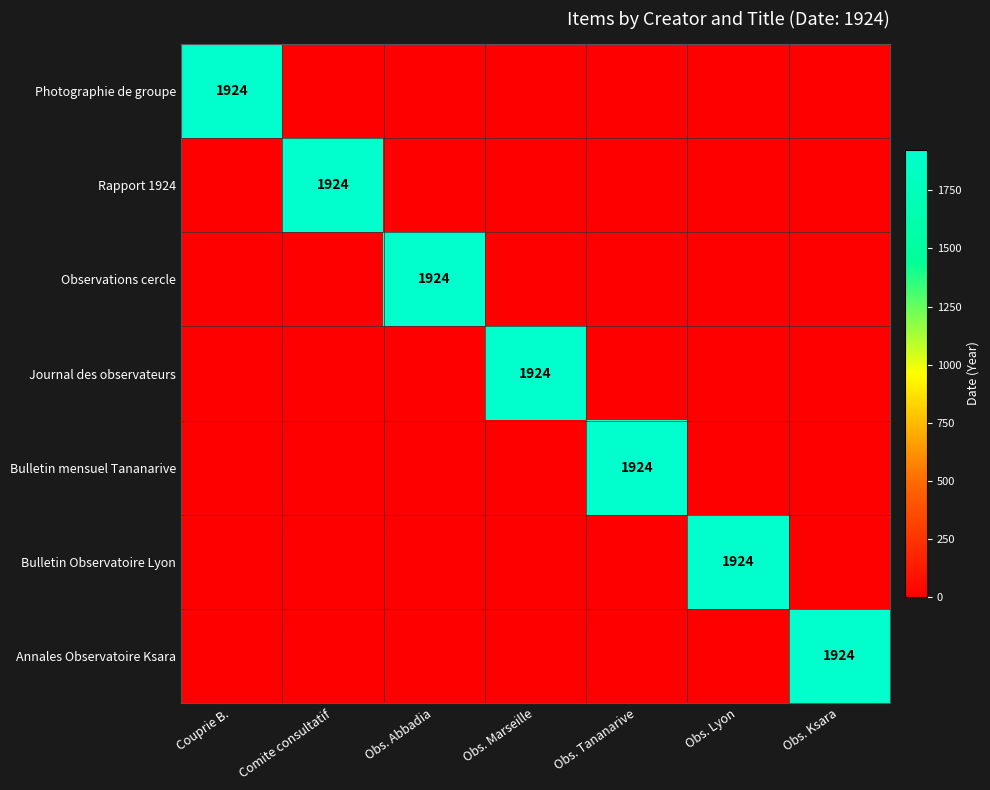

What is the total value across all series at Obs. Tananarive?

1924